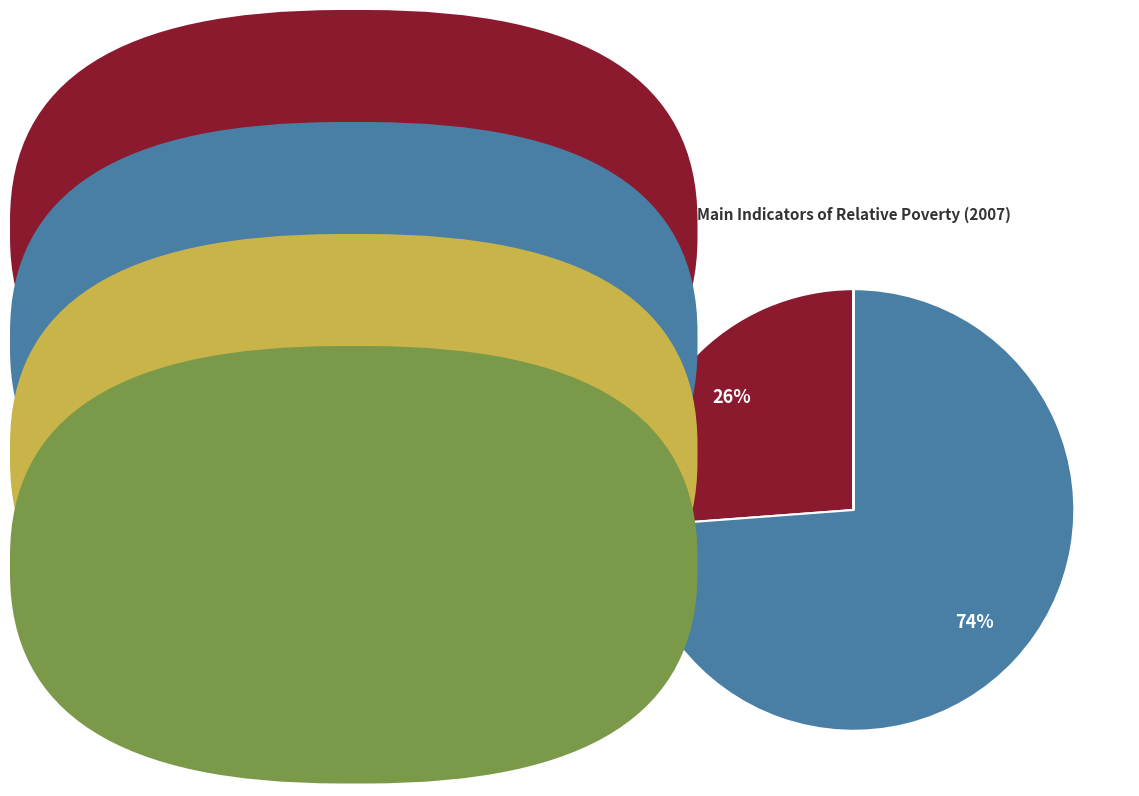

Does any single category account for the majority?

Yes